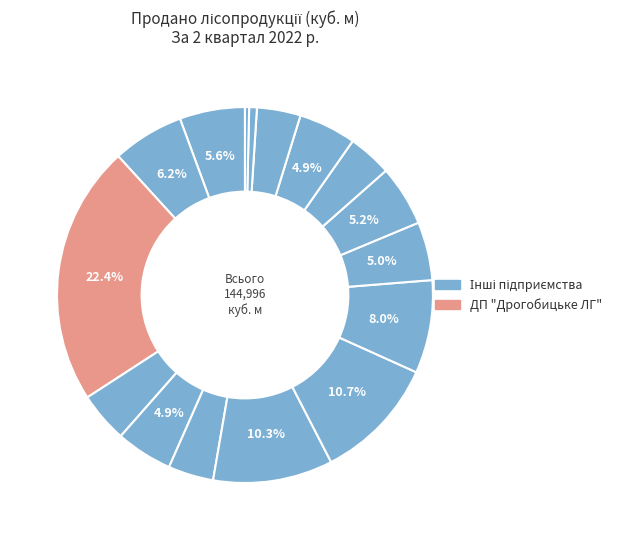

Count the number of slices in the pie.

16